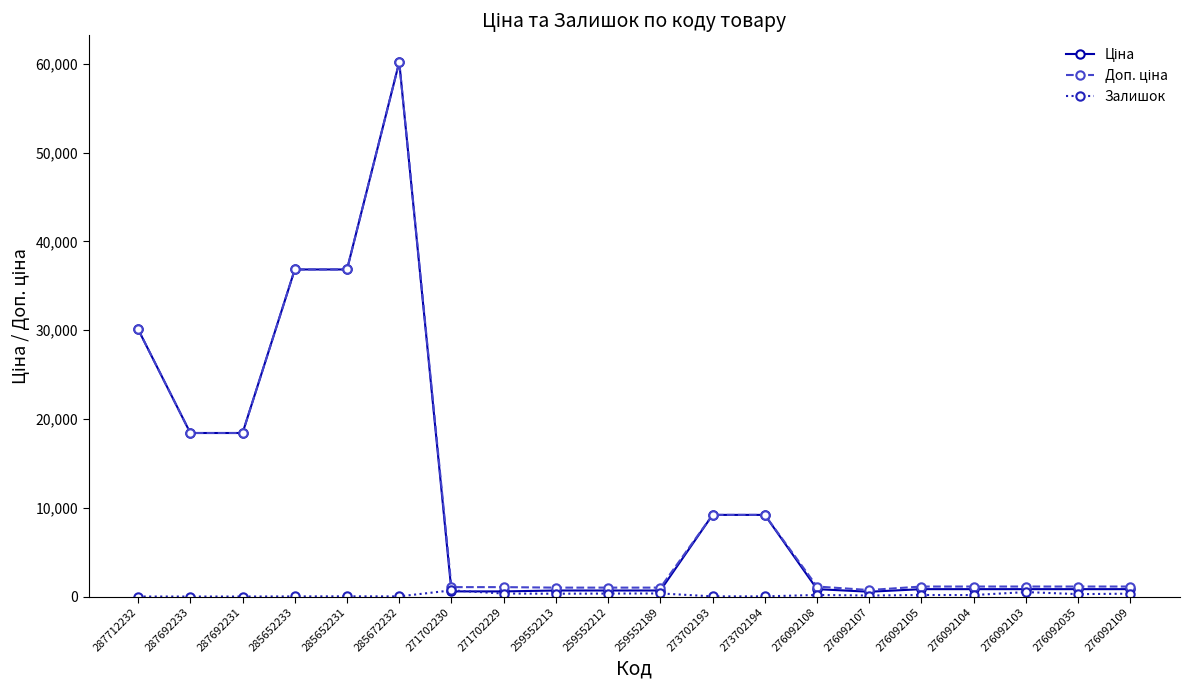

What is the greatest value displayed?

60205.6